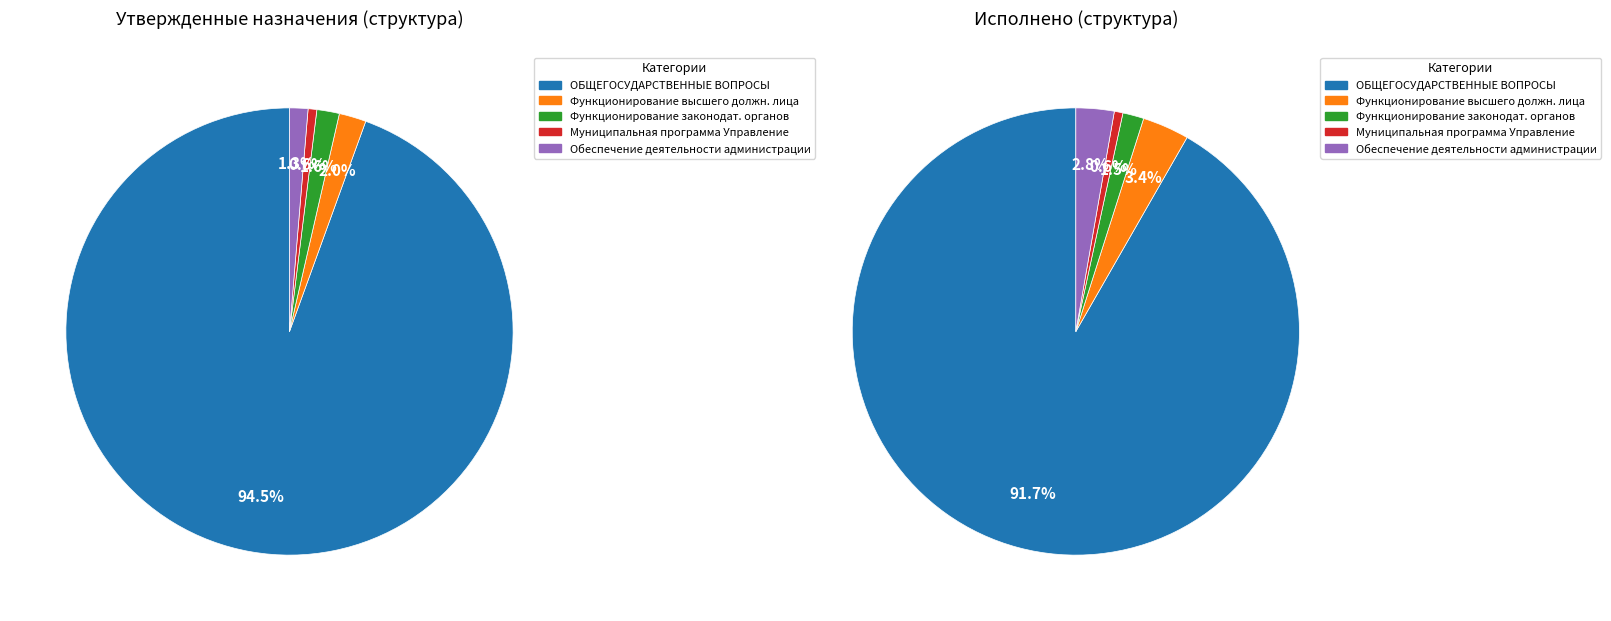

What is the change in value from Функционирование высшего должностного лица to Муниципальная программа Управление?

-1661500